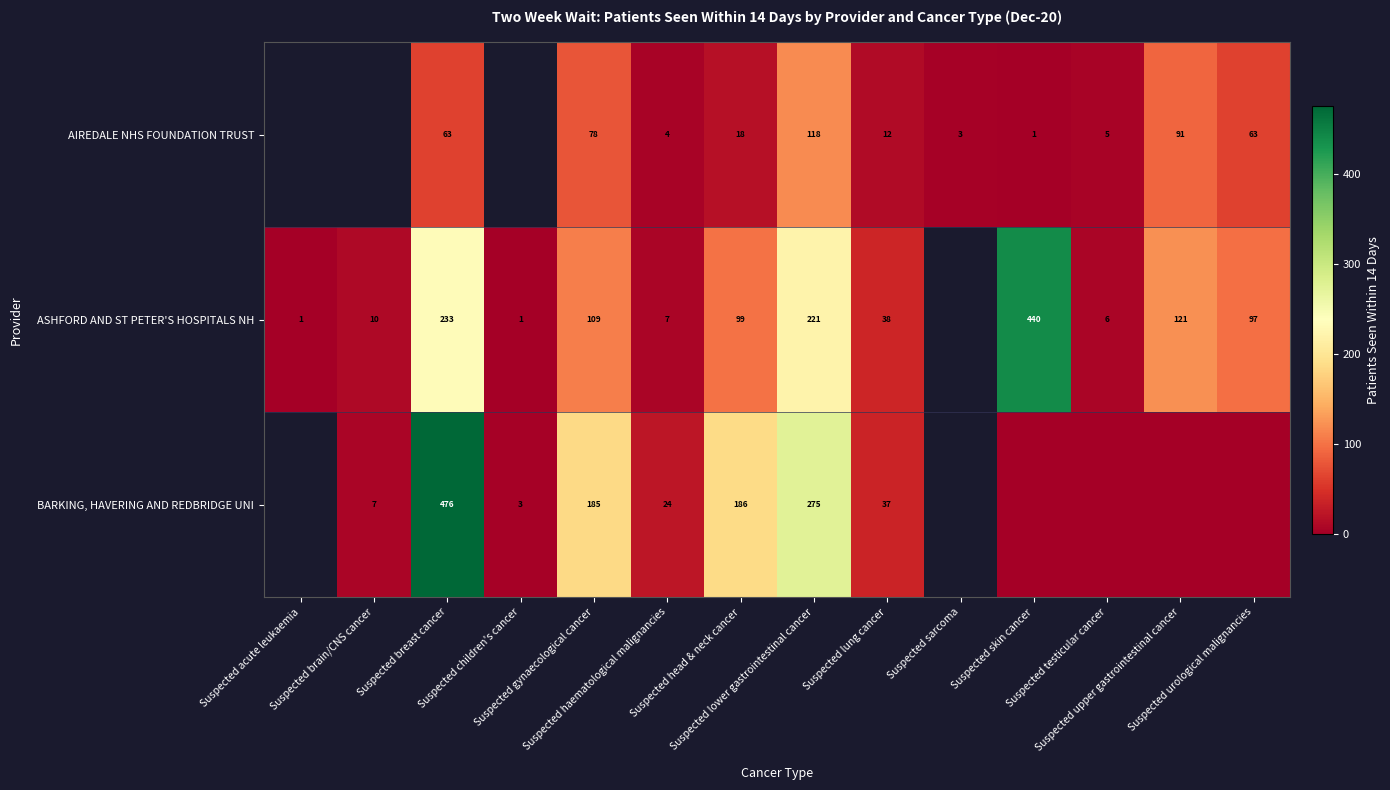

What is the sum of the row_0 values at Suspected haematological malignancies and Suspected lower gastrointestinal cancer?

122.0